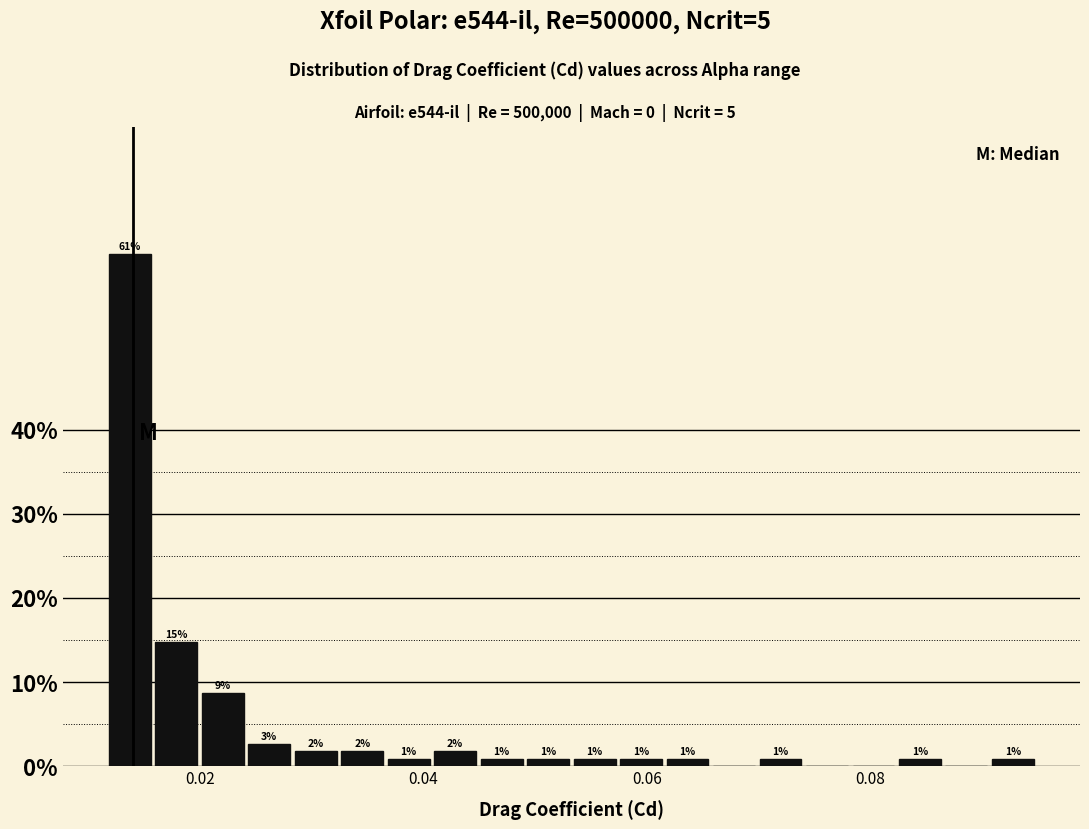

Around what value on the x-axis is the tallest bar? Give the approximate position of its centre, as read against the axis.

0.014